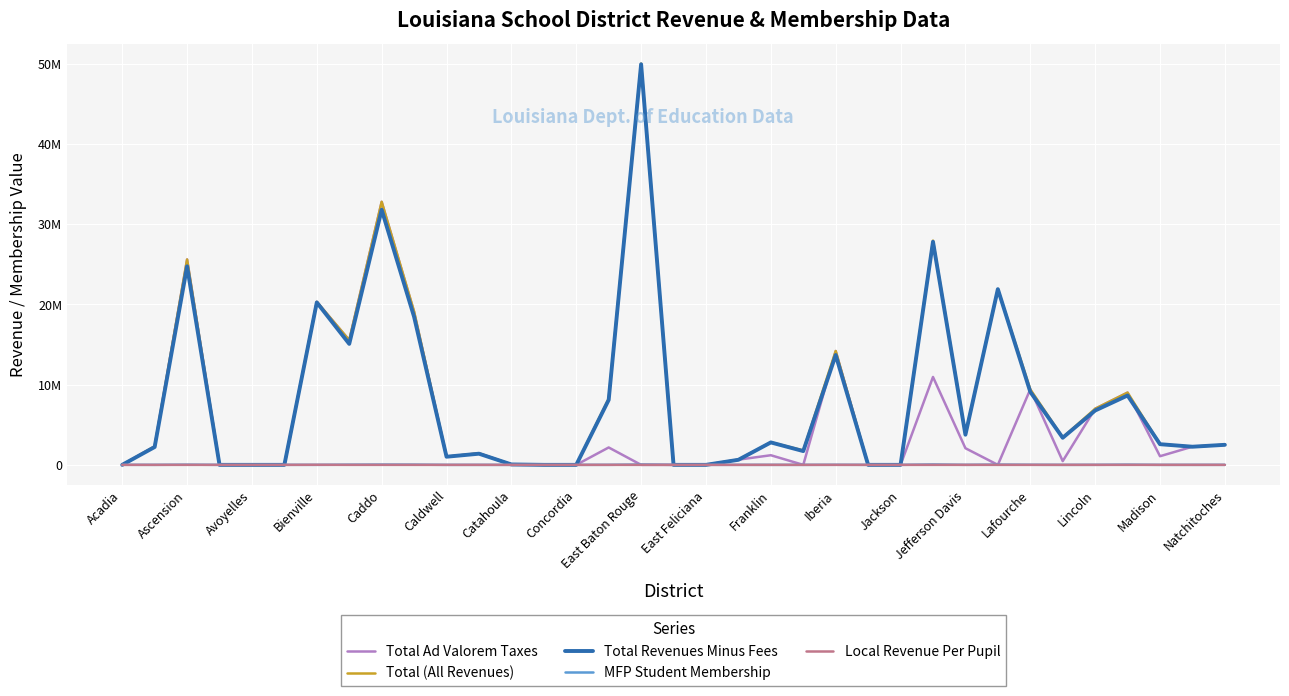

At which label is MFP Student Membership closest to 24572?

Ascension